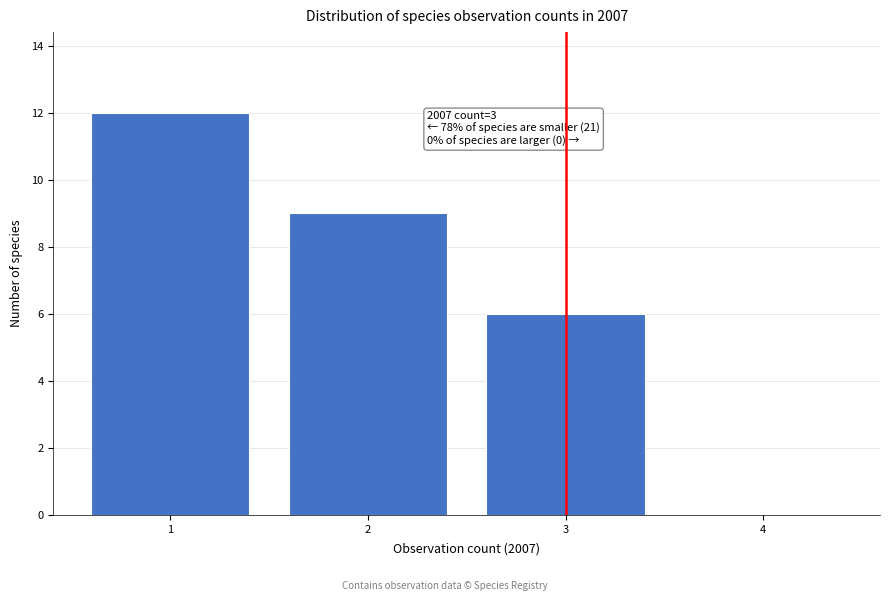

Over which range of the x-axis is the bar tallest?

0.5 to 1.5